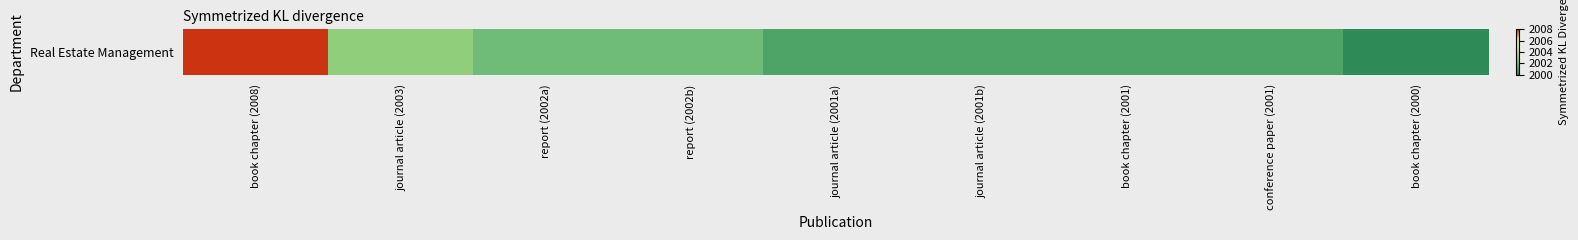

What is the sum of the values at book chapter (2000) and journal article (2001a)?

4001